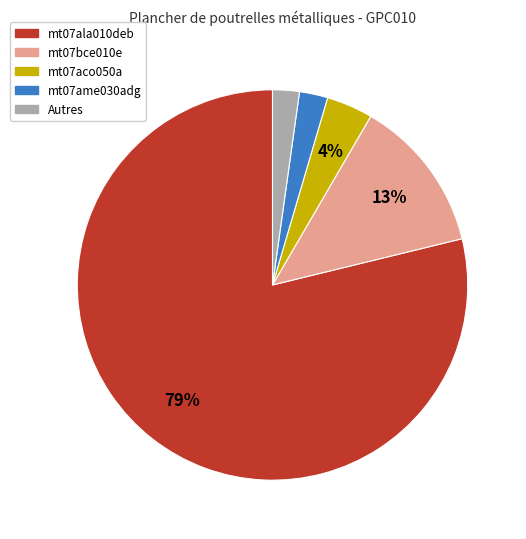

What is the largest slice in the pie chart?

mt07ala010deb